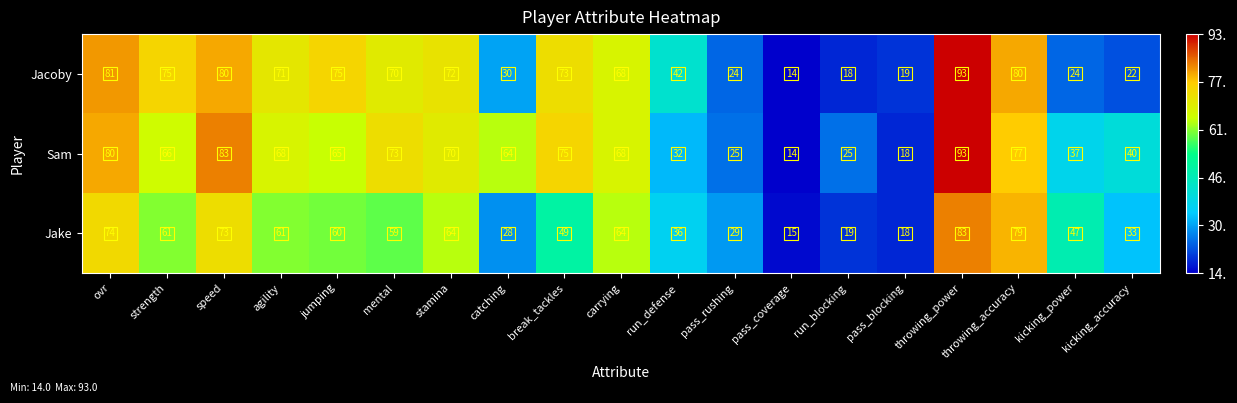

What is the total value across all series at mental?

202